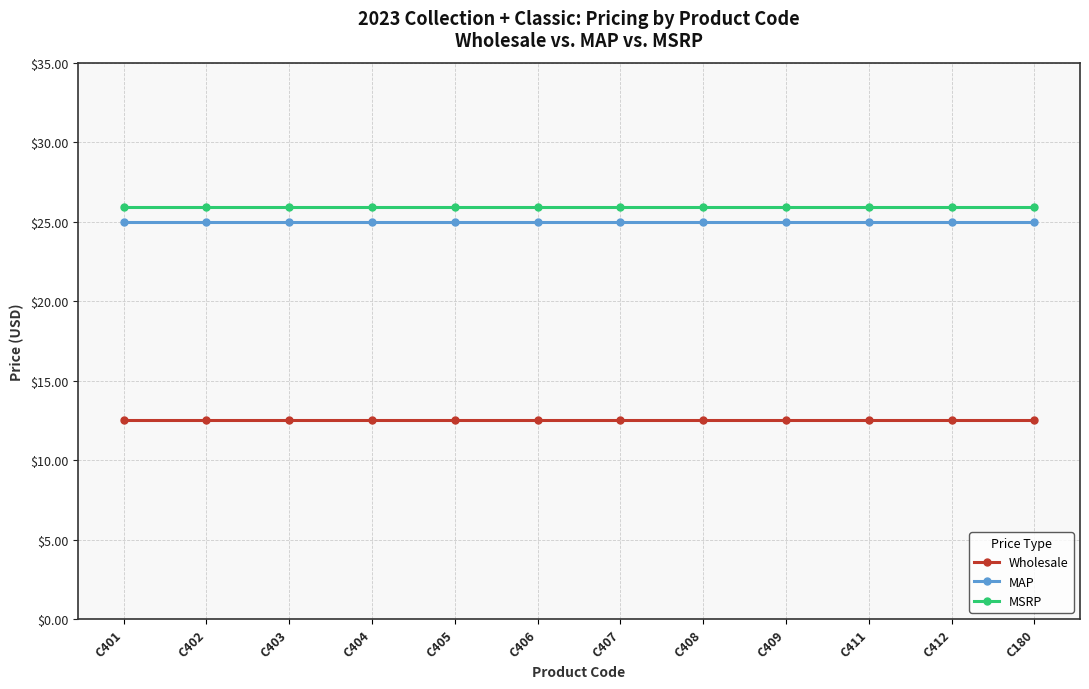

True or false: Wholesale has a value of 12.5 at C409.

True